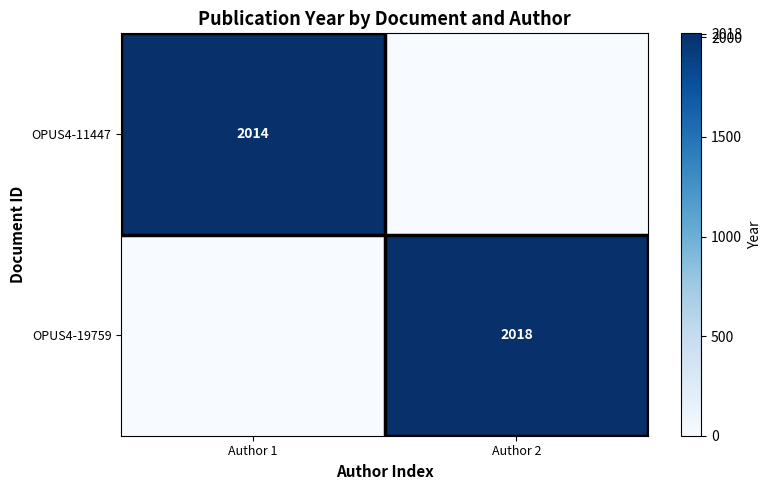

The value of OPUS4-19759 at Author 2 is 3047. True or false?

False